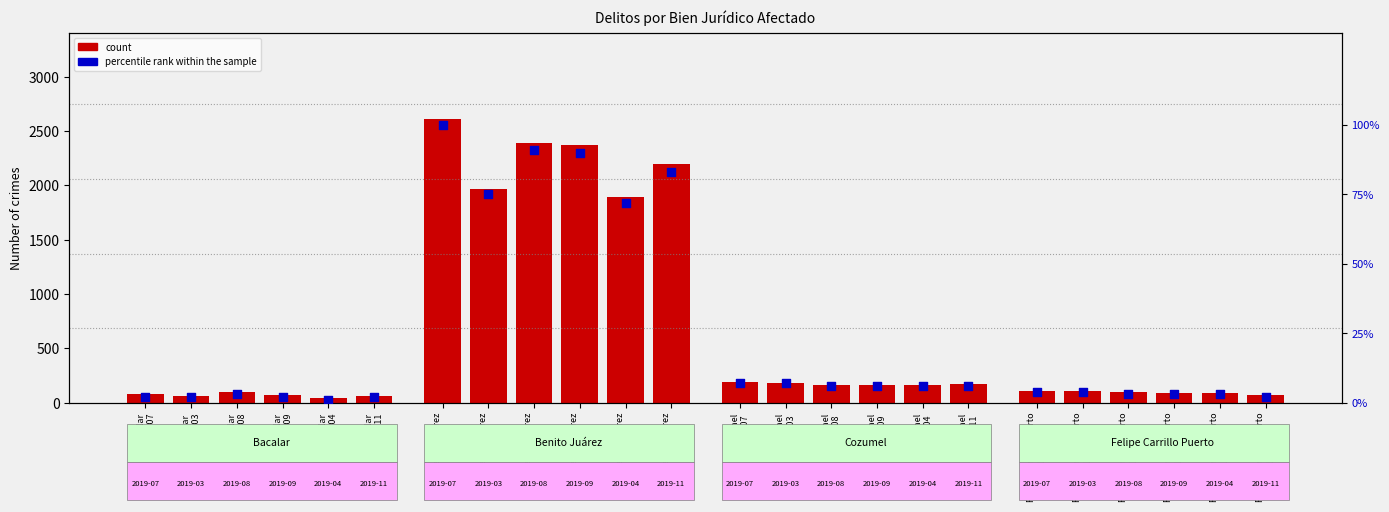

Which series contains the lowest Y value?

percentile rank within the sample